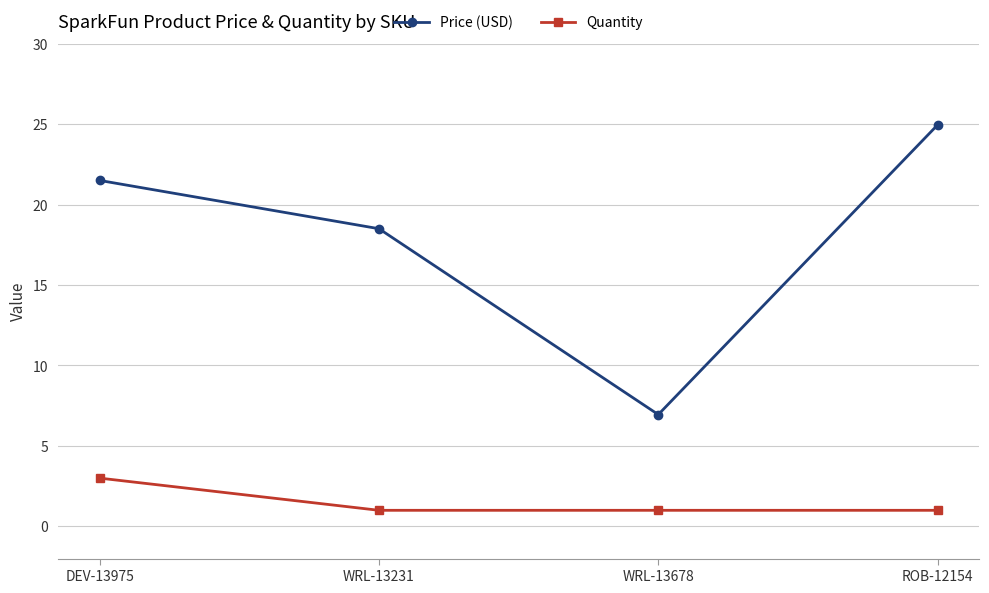

At which label does Price (USD) reach its peak?

ROB-12154